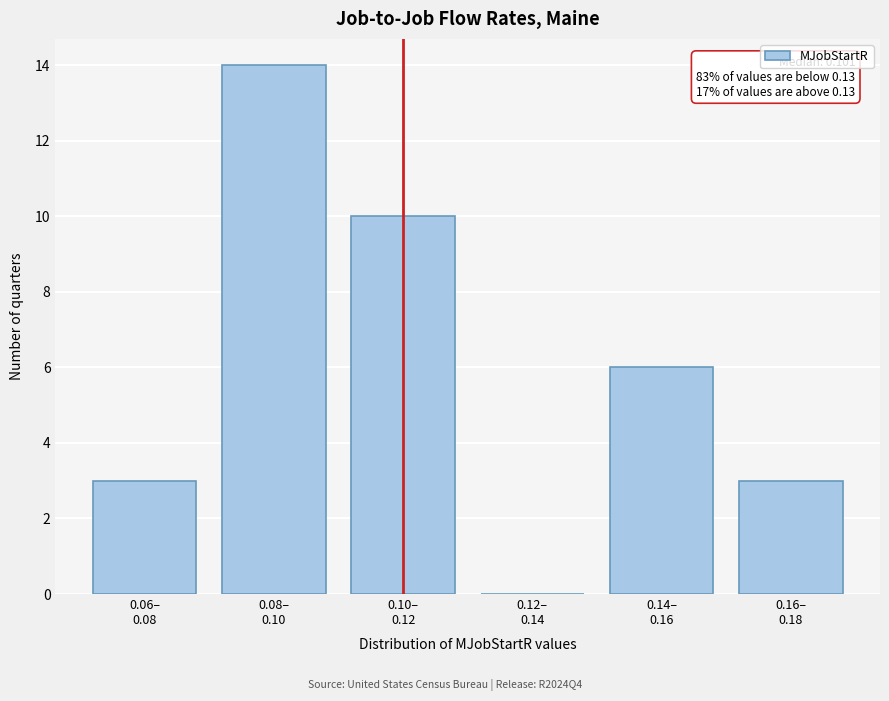

What is the sum of all values?

36